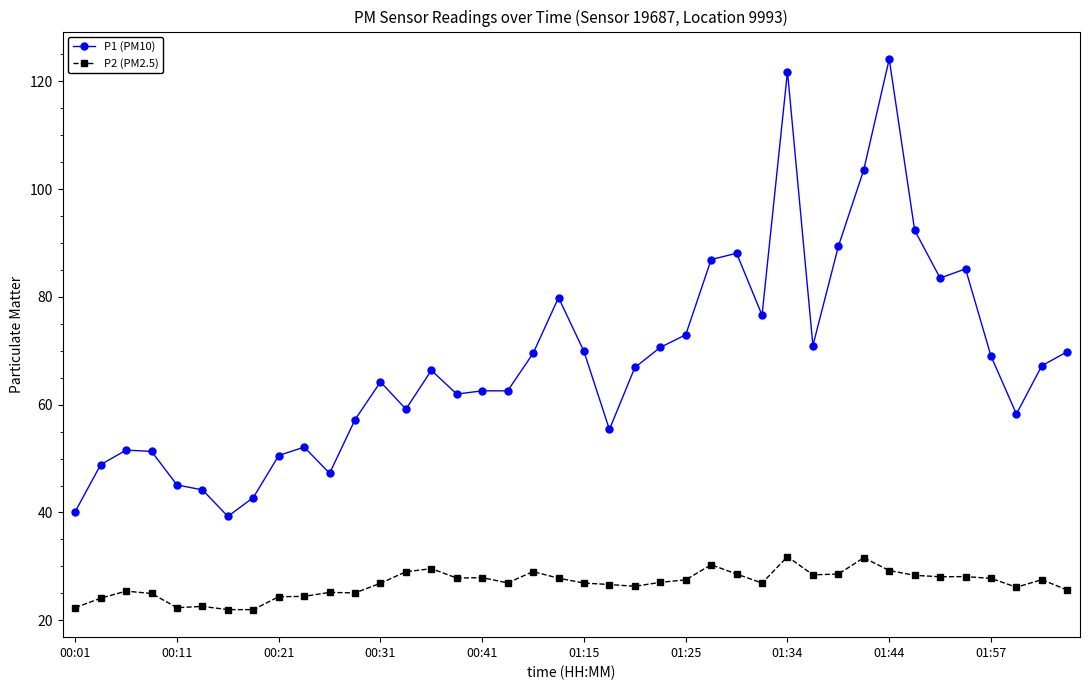

What is the lowest value of the P2 (PM2.5) series?

22.0